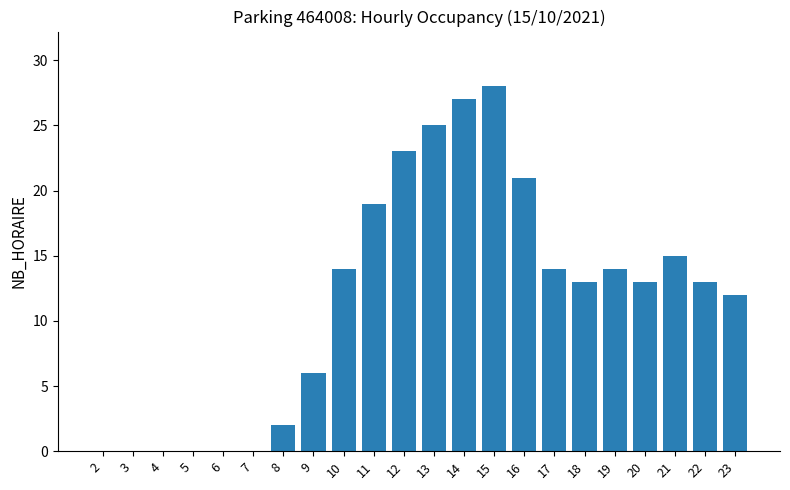

Which has a higher value, 9 or 19?

19